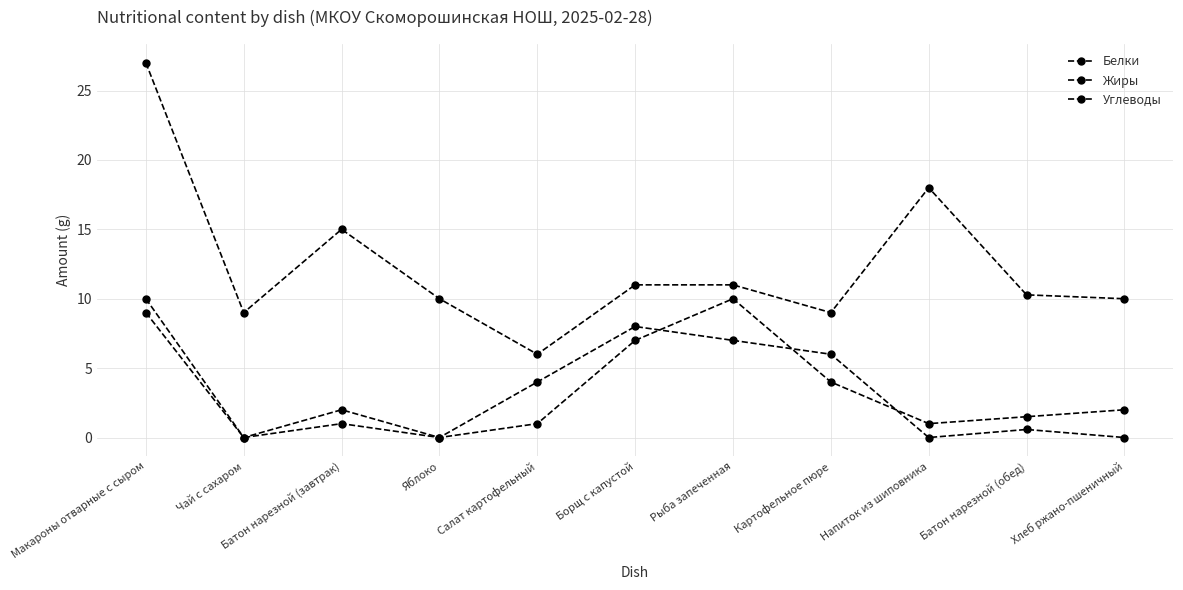

What is the label of the 2nd point from the right?

Батон нарезной (обед)